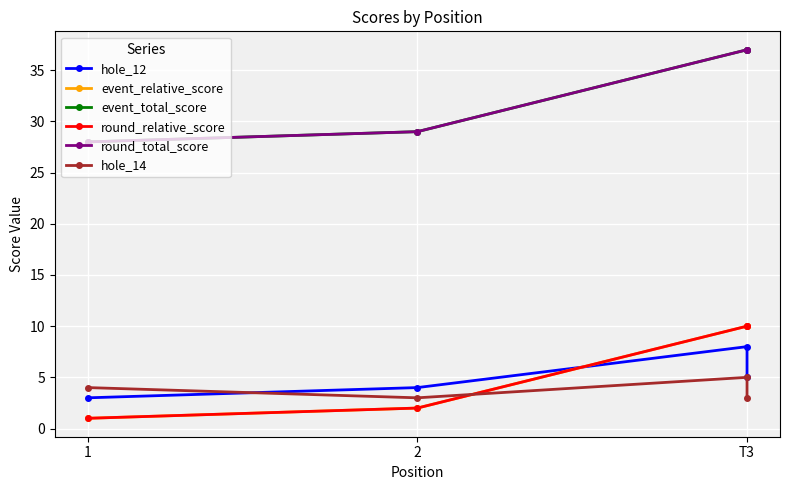

True or false: event_relative_score has more than 2 points higher than both neighbors.

False